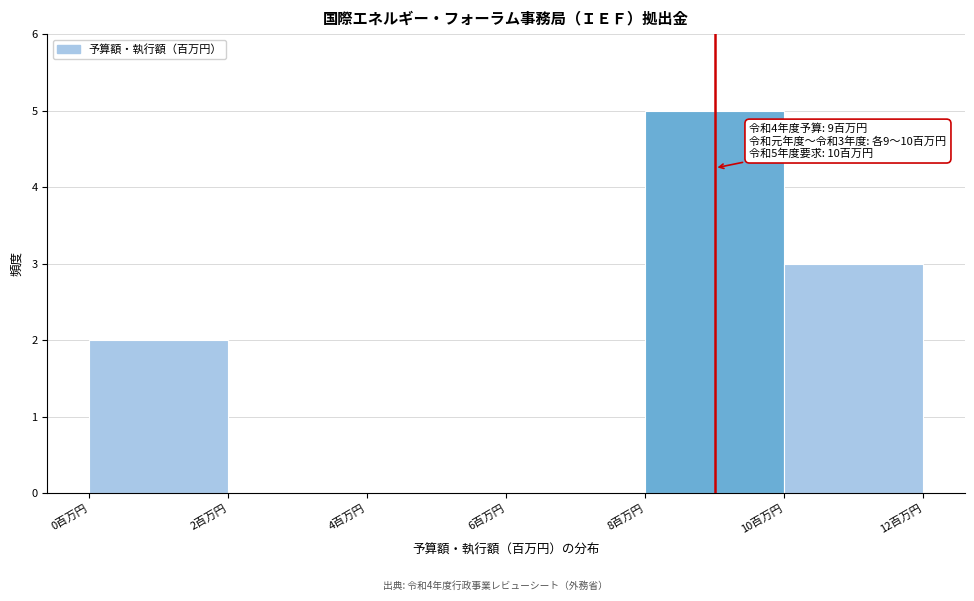

Which range on the x-axis has the tallest bar?

8 to 10